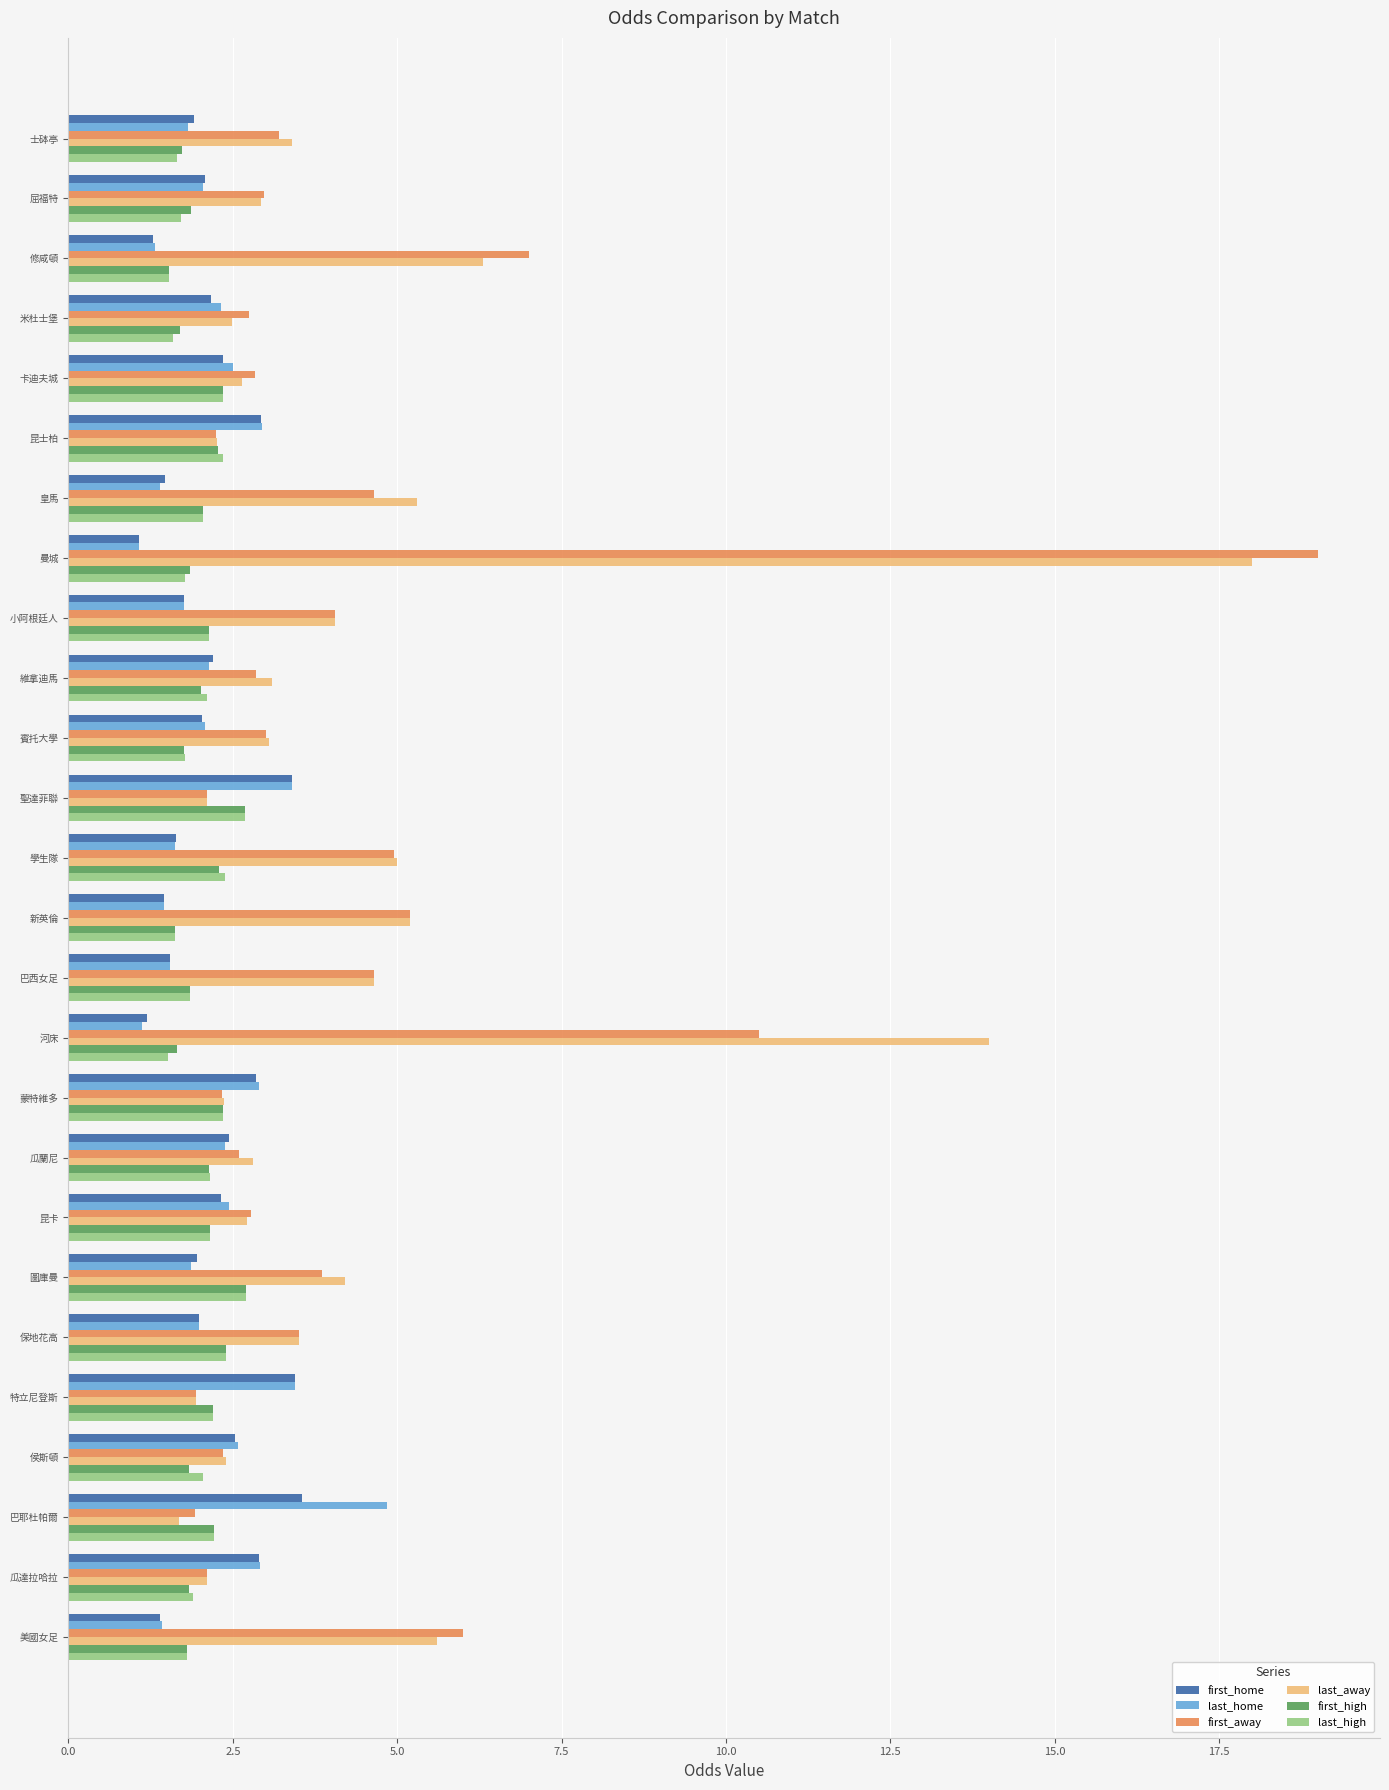

What is the maximum value shown in the chart?

19.0